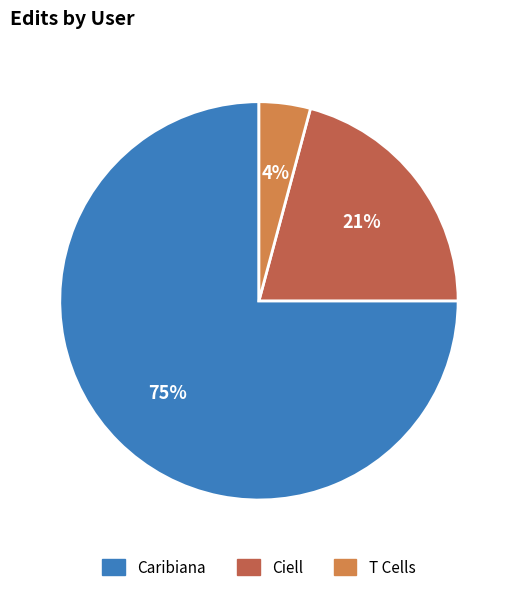

Count the number of slices in the pie.

3